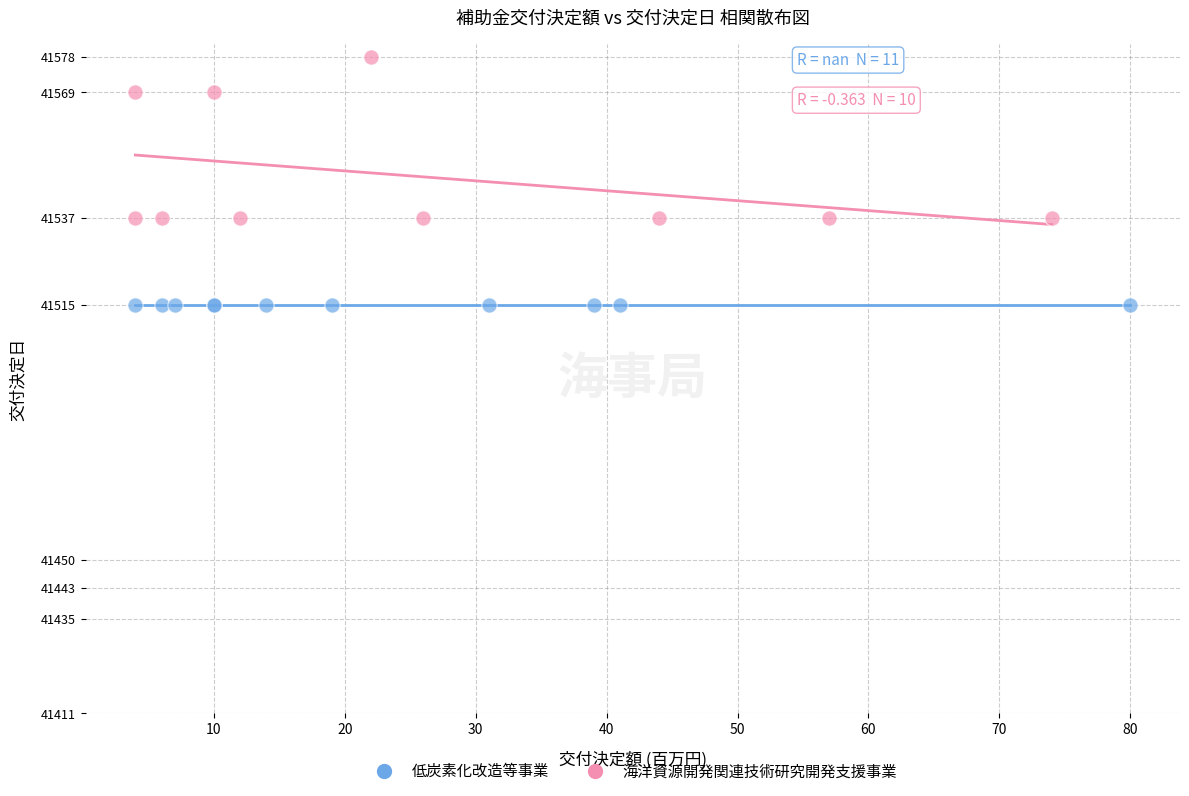

Which series reaches the minimum Y coordinate?

低炭素化改造等事業